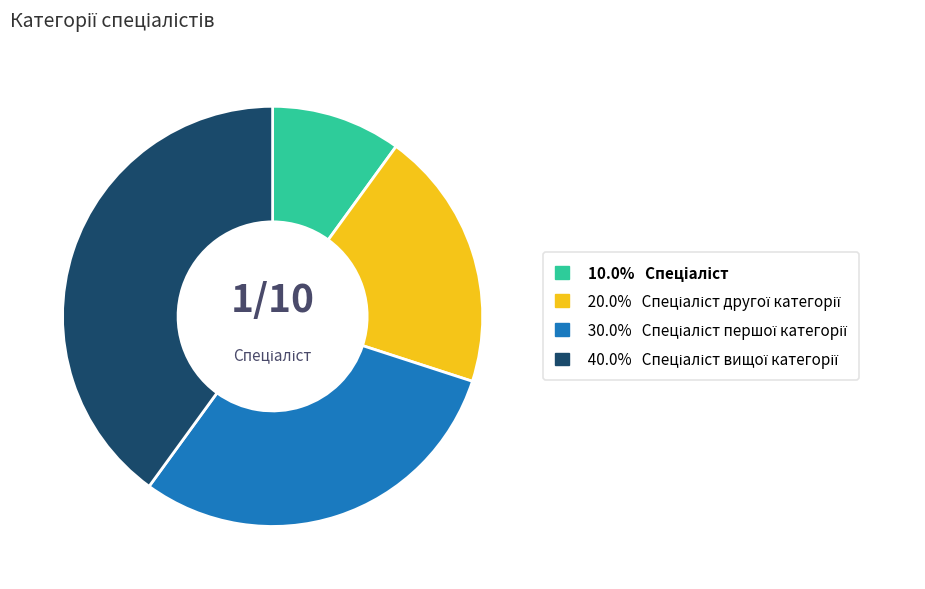

Does any single category account for the majority?

No